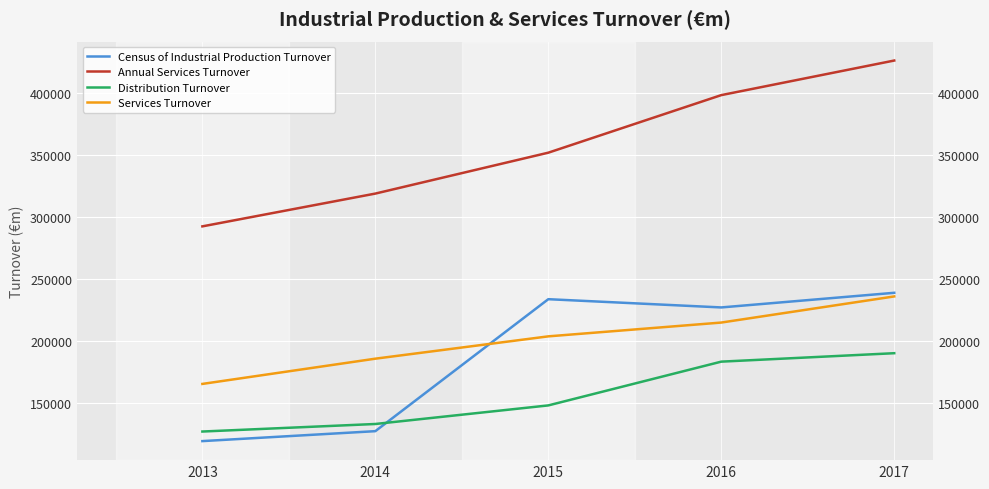

At which label does Census of Industrial Production Turnover reach its minimum?

2013